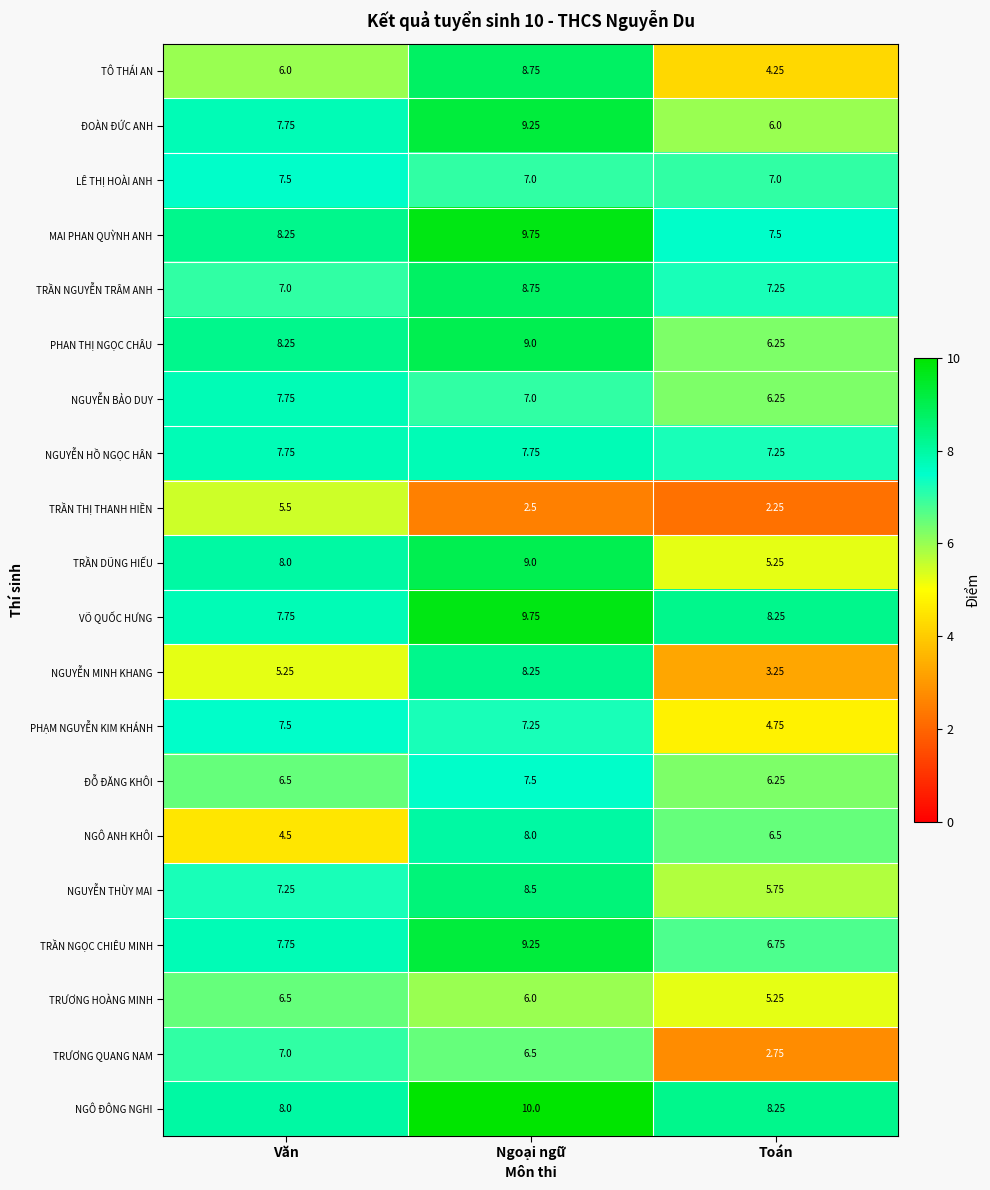

What is the maximum value shown in the chart?

10.0